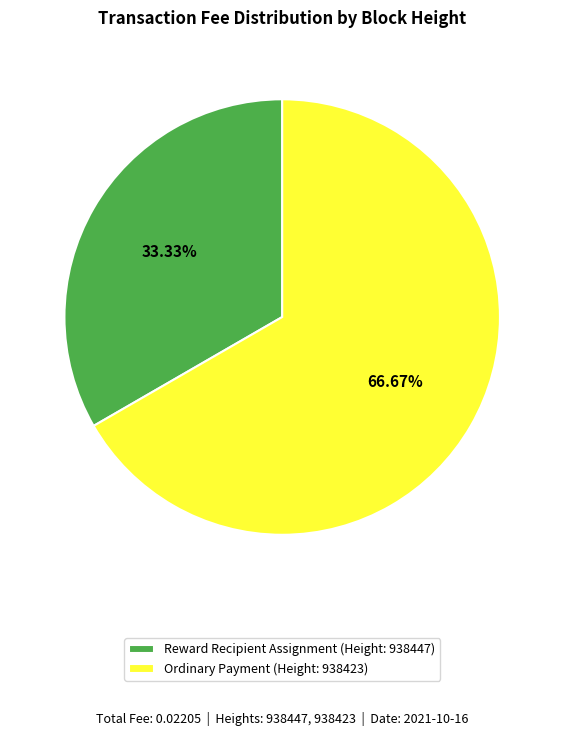

To the nearest percent, what is the difference between the largest and smallest slice percentages?

33%